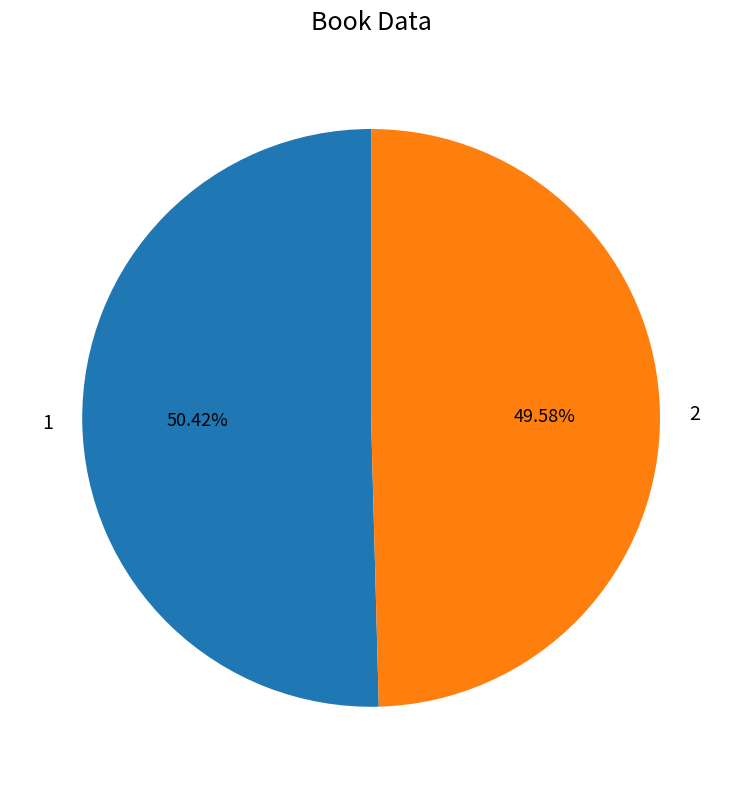

Do 1 and 2 together represent more than half of the pie?

Yes